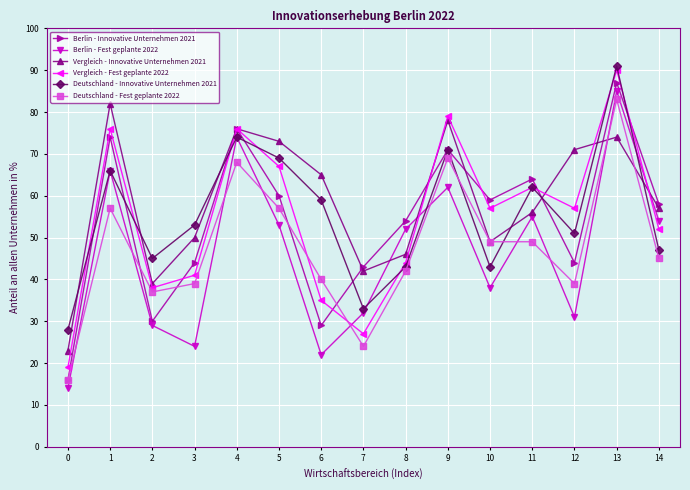

What value does the Berlin - Innovative Unternehmen 2021 series have at 4?

76